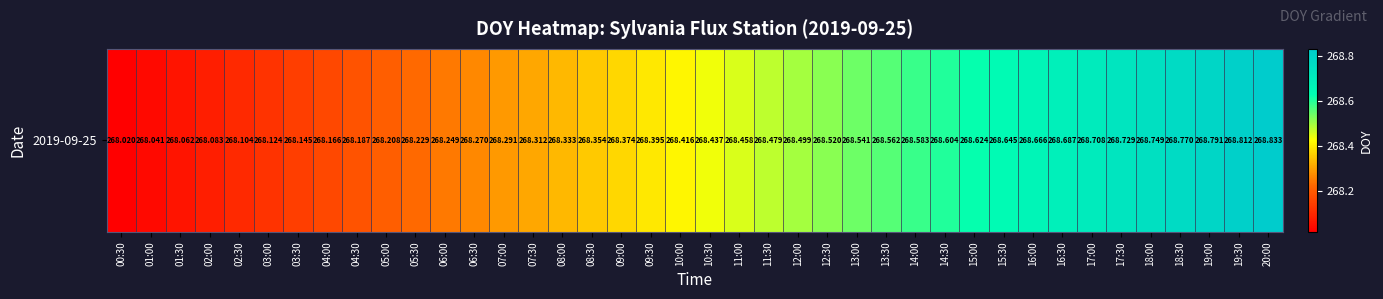

Reading left to right, transcribe all the data shown in this chart.

00:30=268.0	01:00=268.0	01:30=268.1	02:00=268.1	02:30=268.1	03:00=268.1	03:30=268.1	04:00=268.2	04:30=268.2	05:00=268.2	05:30=268.2	06:00=268.2	06:30=268.3	07:00=268.3	07:30=268.3	08:00=268.3	08:30=268.4	09:00=268.4	09:30=268.4	10:00=268.4	10:30=268.4	11:00=268.5	11:30=268.5	12:00=268.5	12:30=268.5	13:00=268.5	13:30=268.6	14:00=268.6	14:30=268.6	15:00=268.6	15:30=268.6	16:00=268.7	16:30=268.7	17:00=268.7	17:30=268.7	18:00=268.7	18:30=268.8	19:00=268.8	19:30=268.8	20:00=268.8